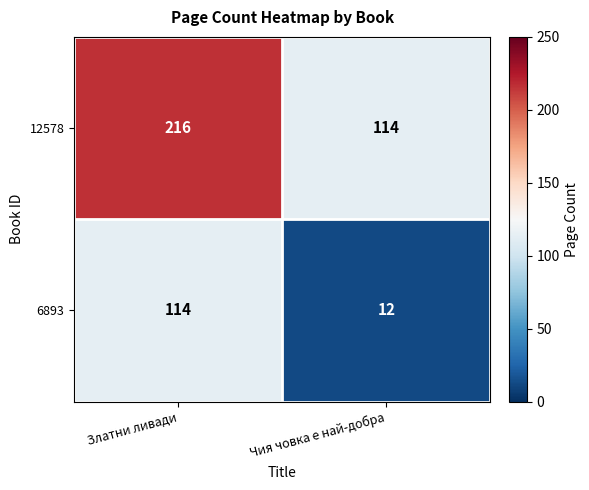

Reading left to right, list all the values displayed in this chart.

12578: Златни ливади=216	Чия човка е най-добра=114
6893: Златни ливади=114	Чия човка е най-добра=12